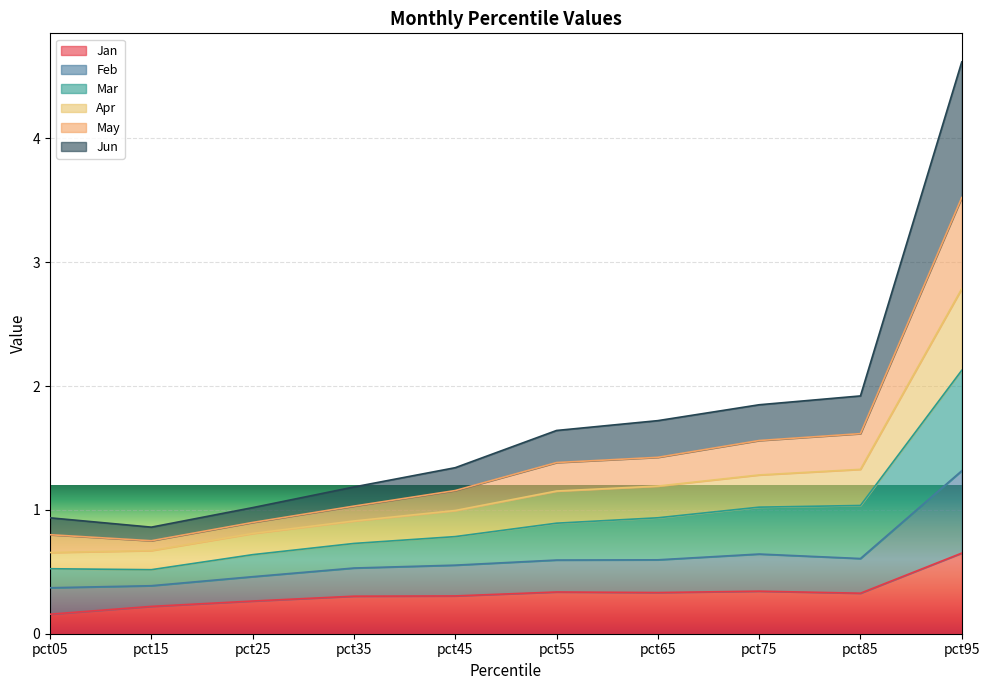

What is the total value across all series at pct85?

1.9